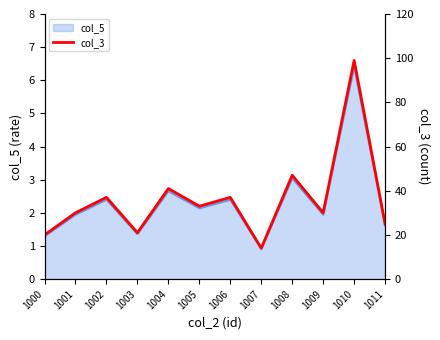

How many points are higher than both their immediate neighbors (excluding endpoints)?

5